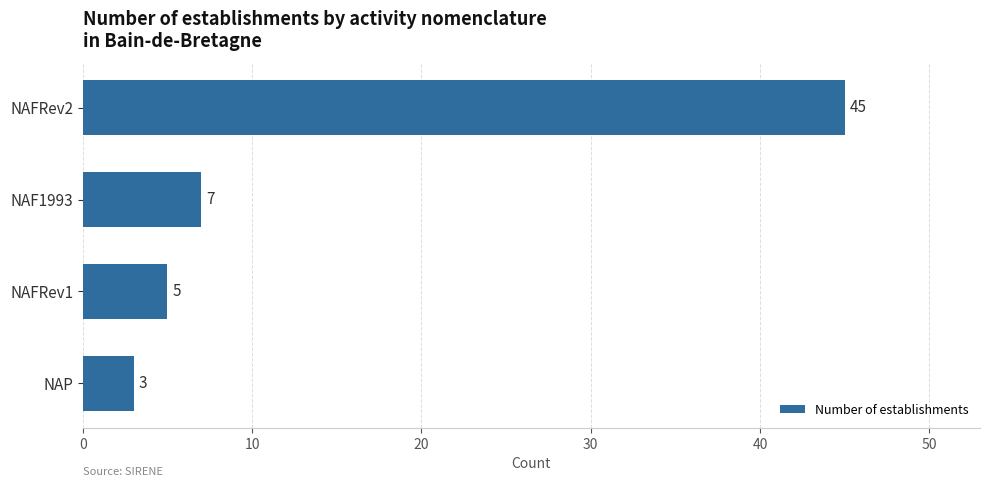

Rank the categories by value from lowest to highest.

NAP, NAFRev1, NAF1993, NAFRev2